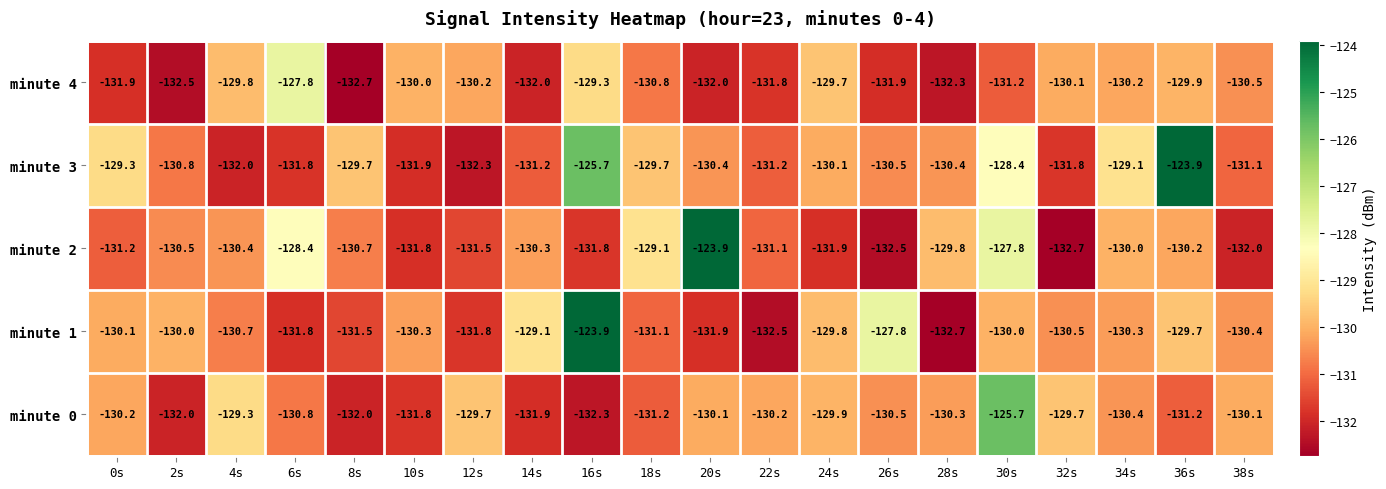

How many categories are shown in the chart?

20